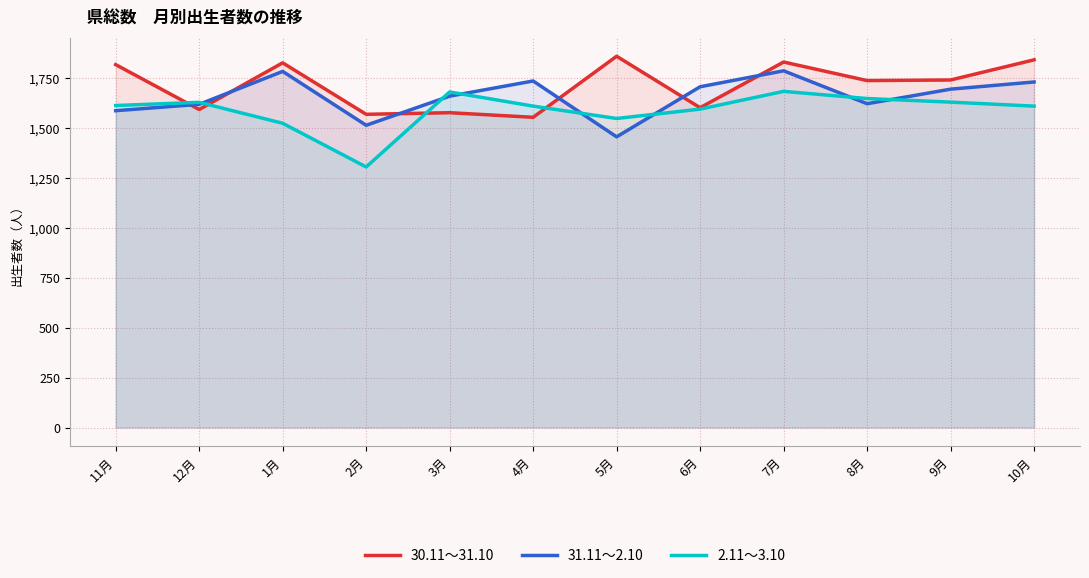

At which category does 30.11～31.10 reach its first local peak?

1月